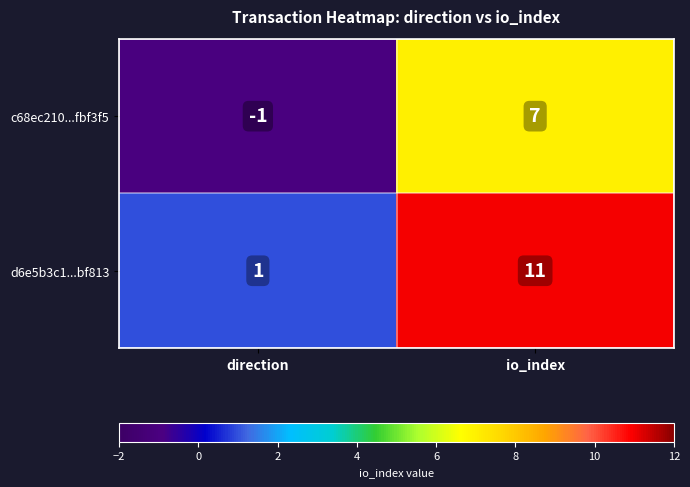

What is the difference between the d6e5b3c1...bf813 values at io_index and direction?

10